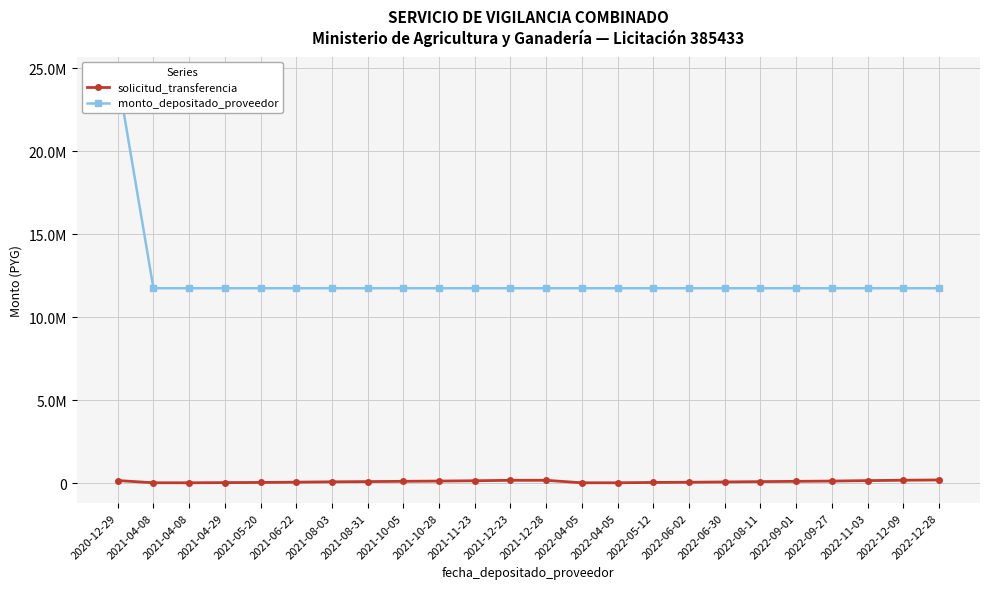

The value of solicitud_transferencia at 2022-08-11 is 102492. True or false?

True